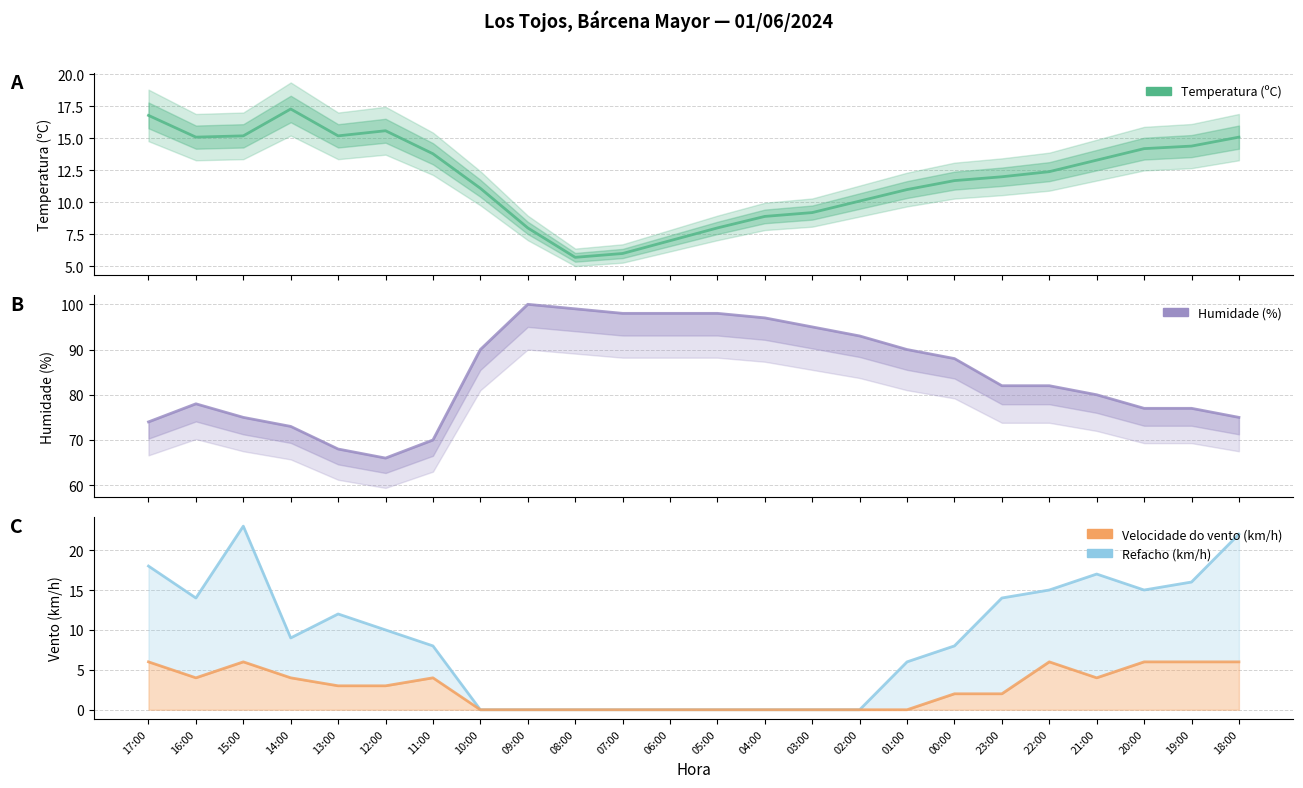

The value of Velocidade do vento (km/h) at 03:00 is 0.0. True or false?

True